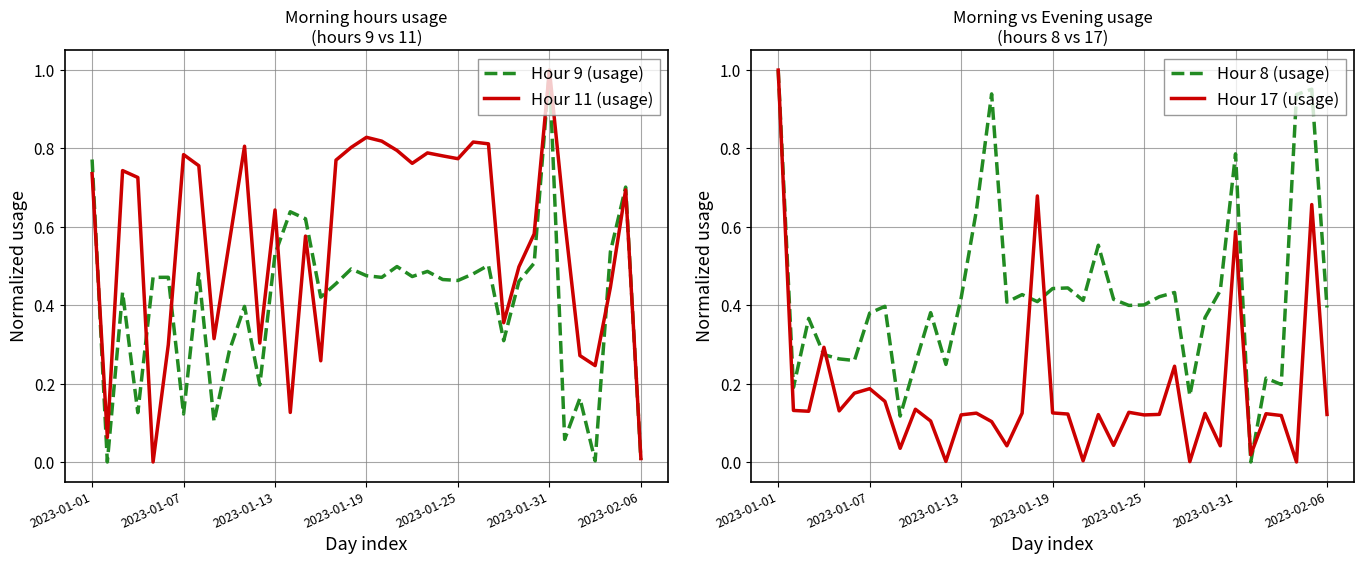

Is this an area chart (filled region under the line)?

No